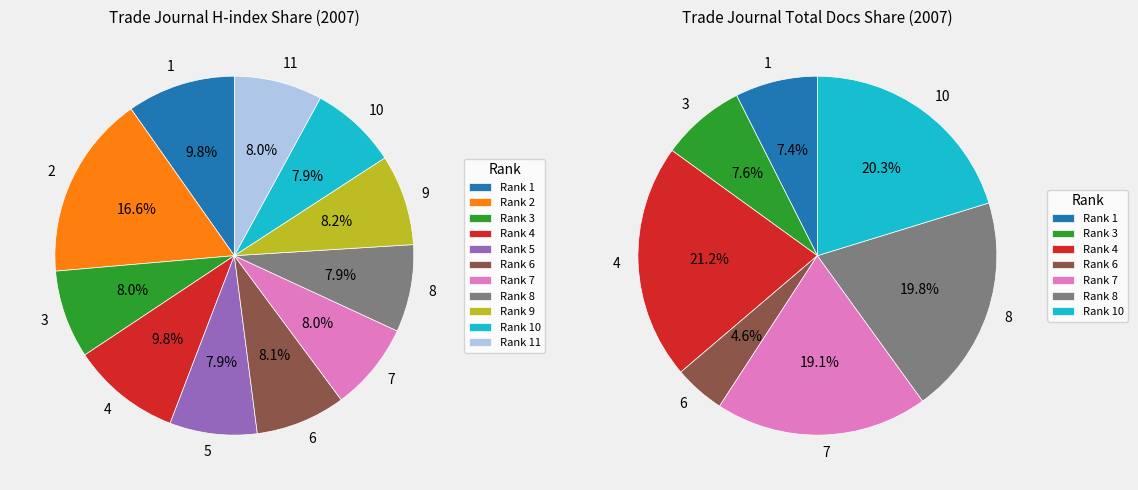

Which has a higher value, 8 or 1?

1